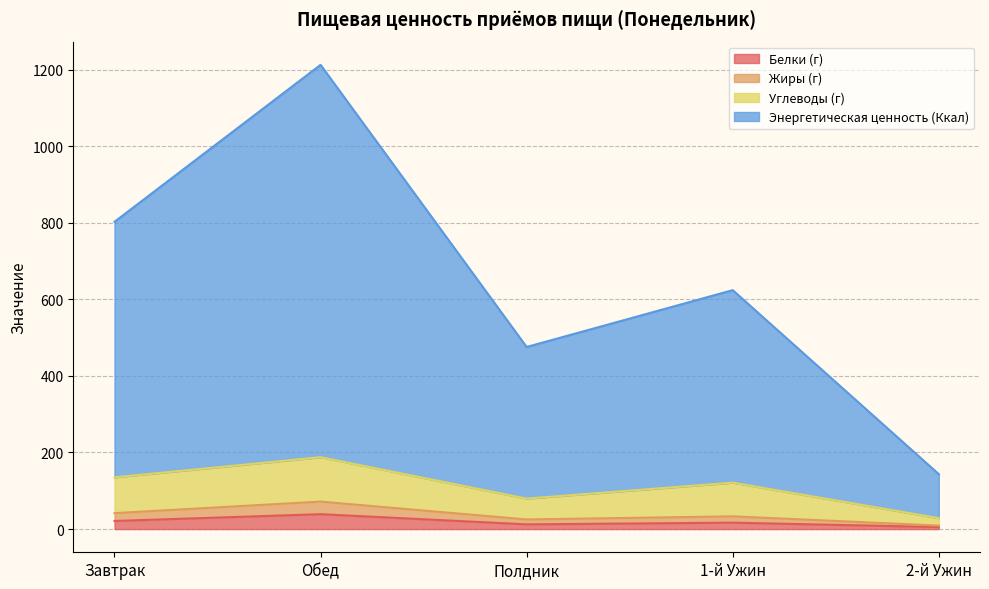

What is the maximum value for Белки (г)?

38.9